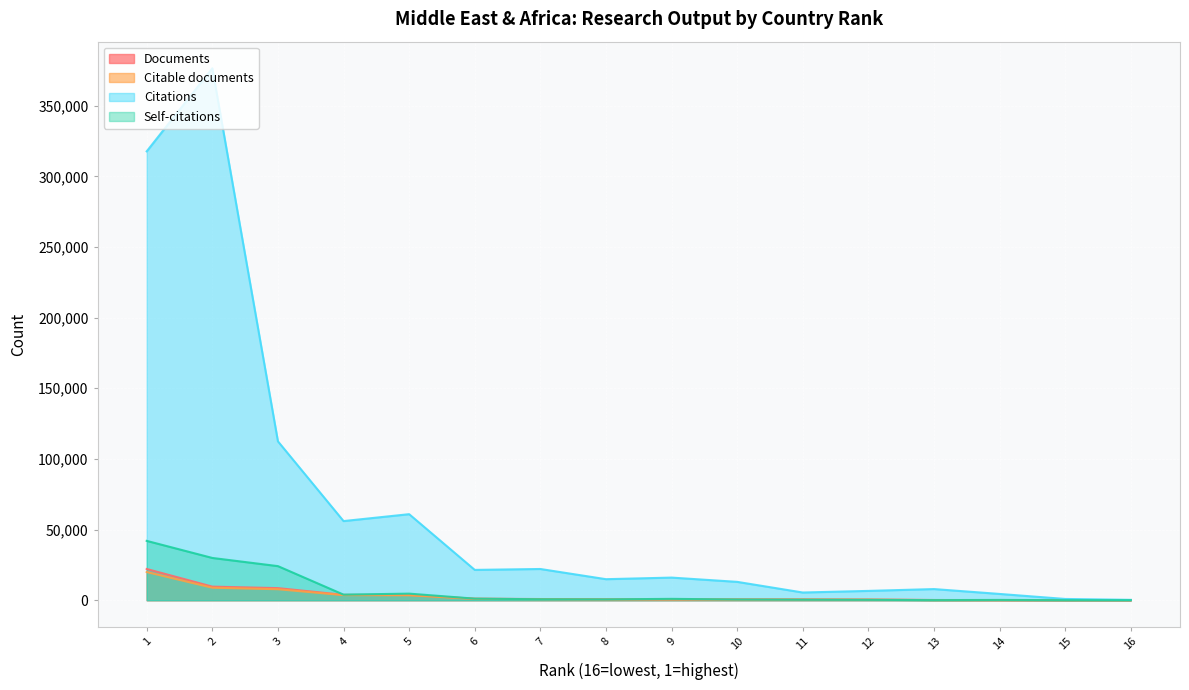

What is the value of the Documents point at the 10th from the left?

843